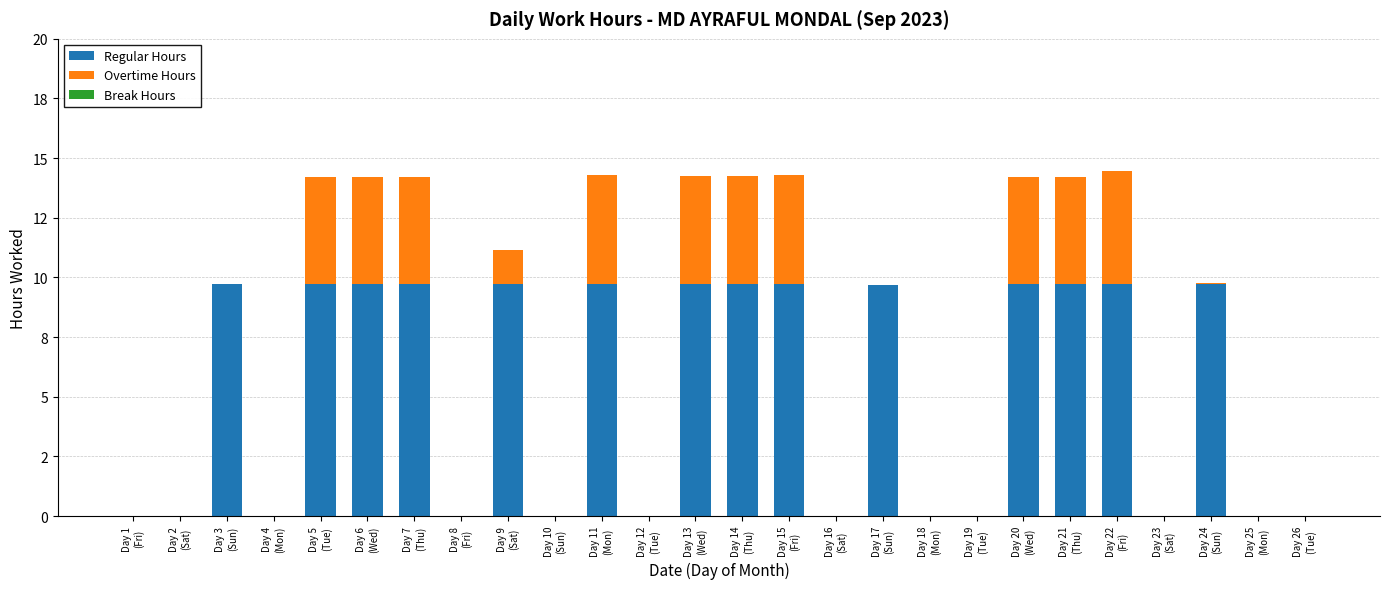

Where does the Regular Hours series first go above 9?

Day 3
(Sun)